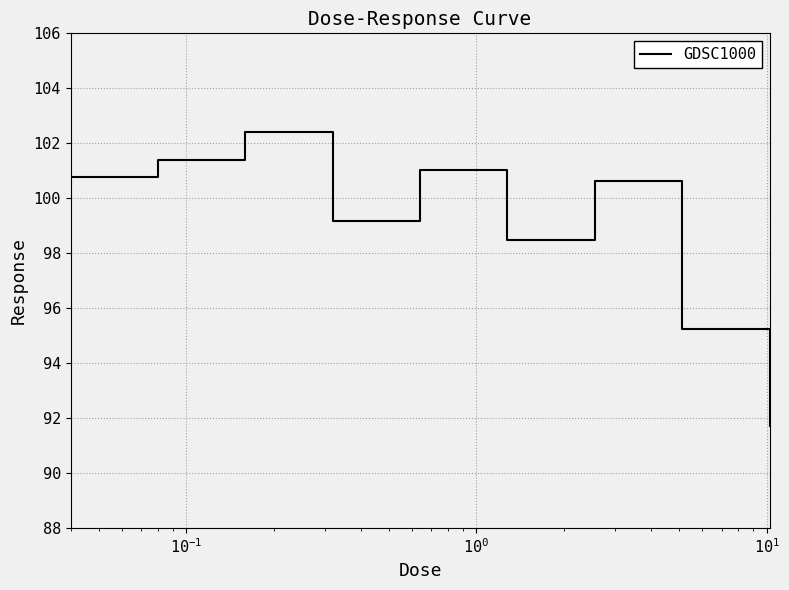

What is the maximum value shown in the chart?

102.4